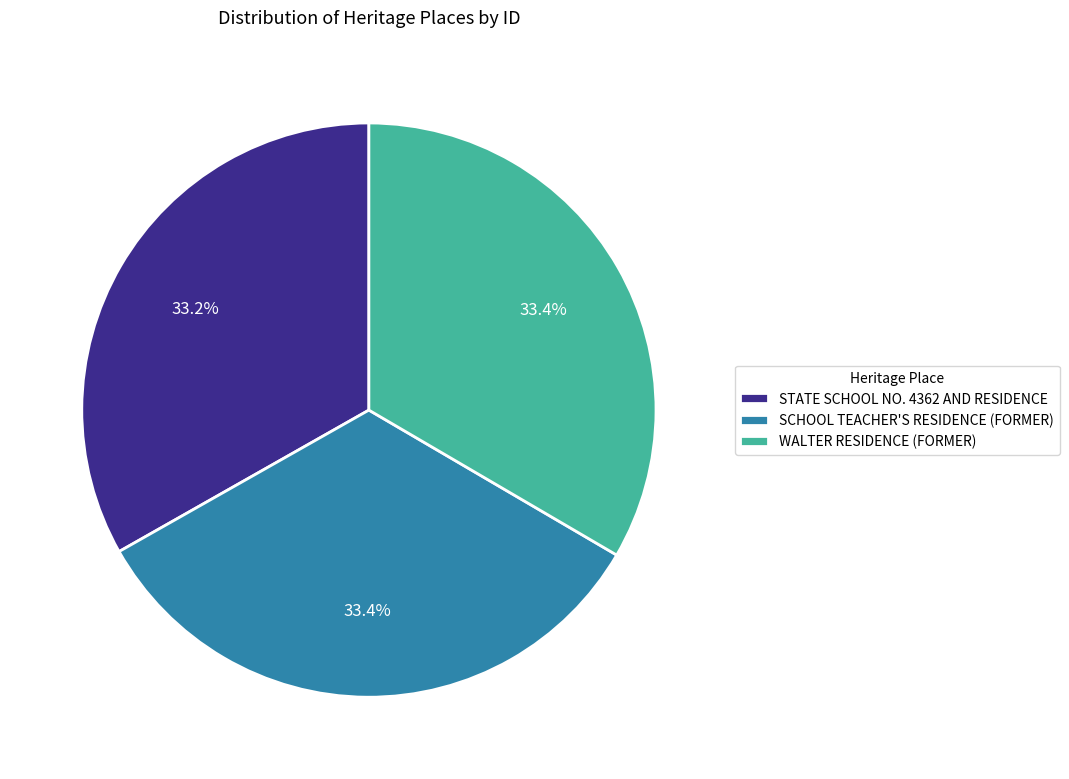

Is it true that WALTER RESIDENCE (FORMER) is 40% of the pie?

False